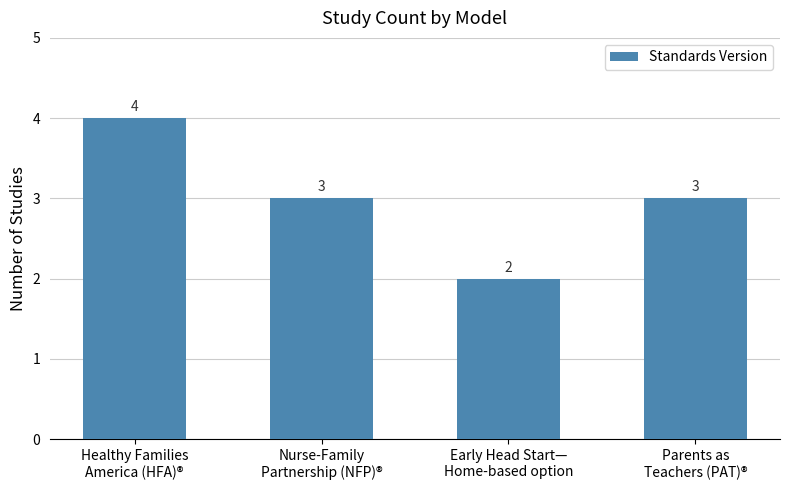

How many data points are less than 3?

1